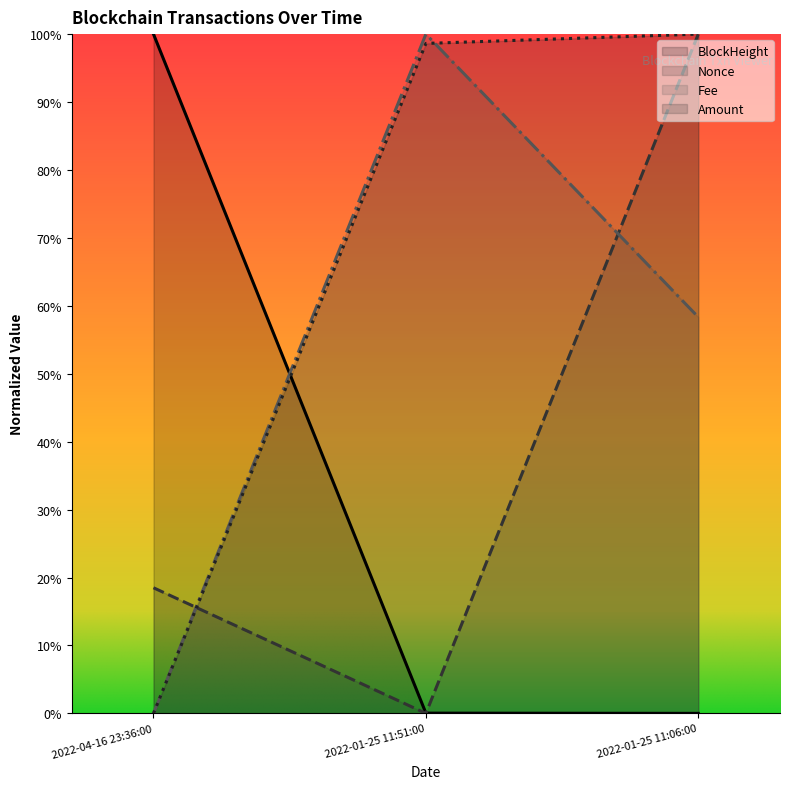

How many values in Amount are above zero?

2